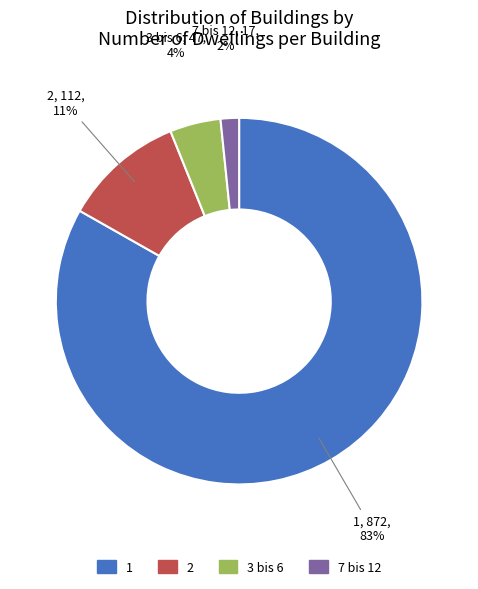

Which has a higher value, 2 or 3 bis 6?

2